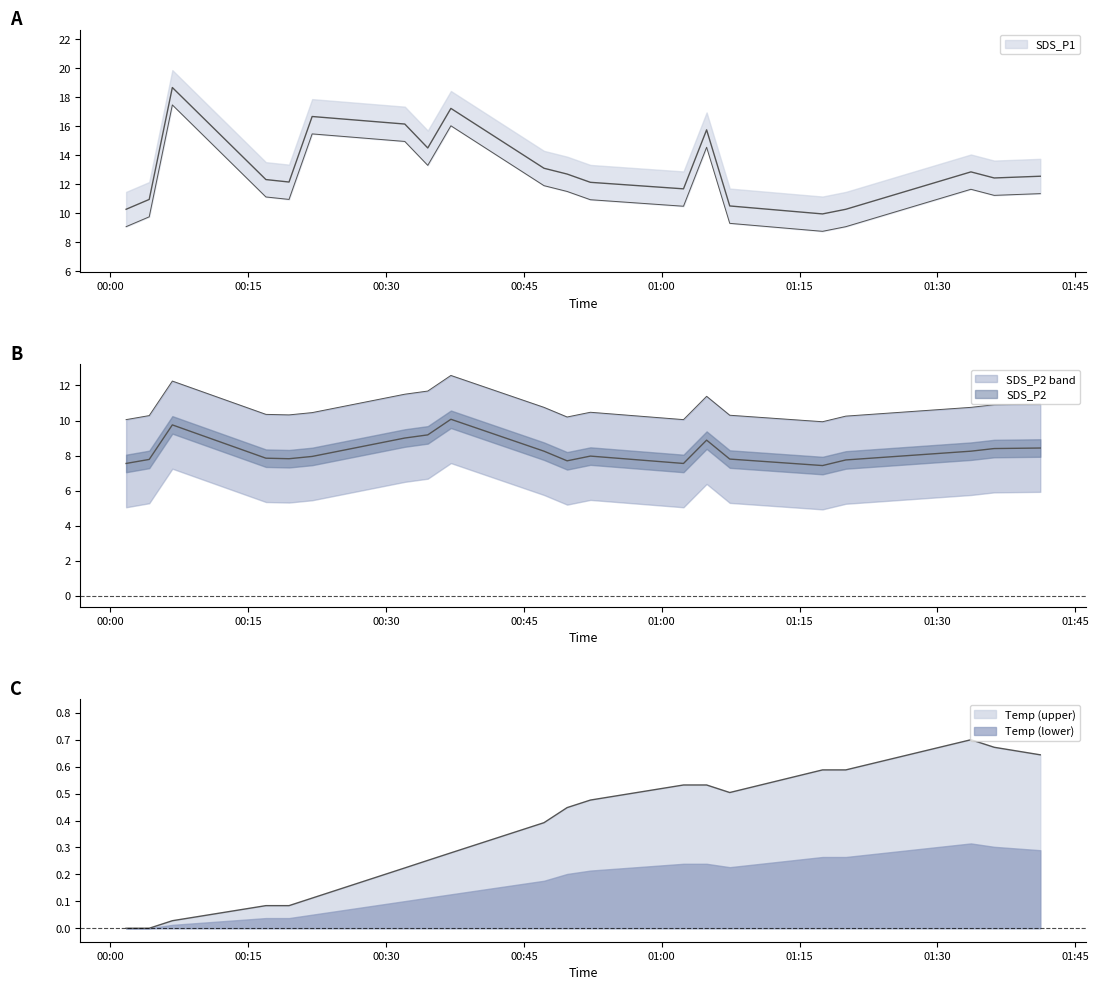

What is the difference between the maximum and minimum values in the SDS_P1 series?

8.7